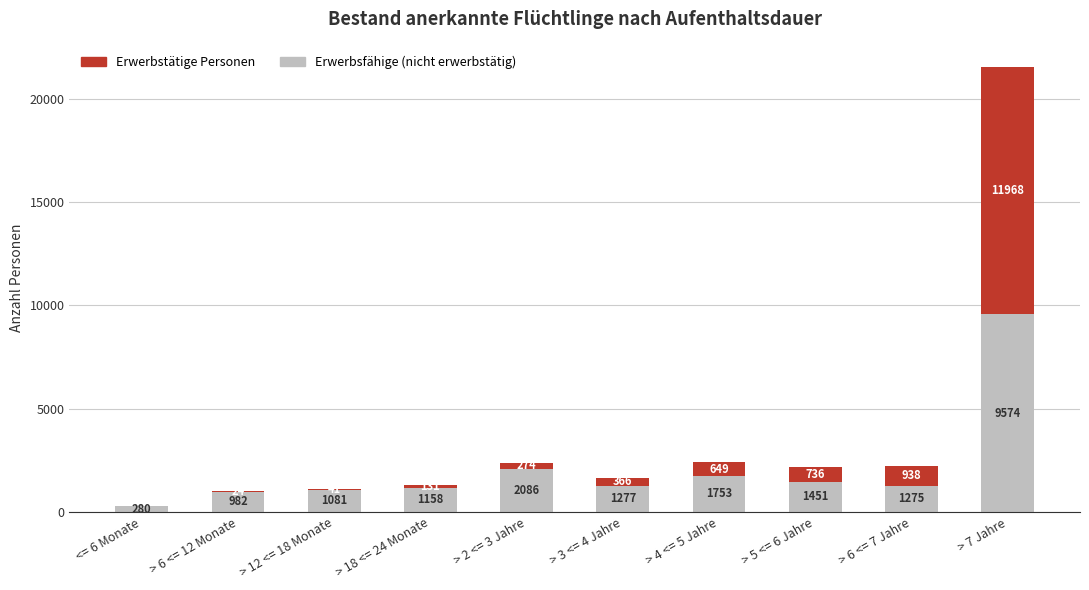

How many categories are shown in the chart?

10